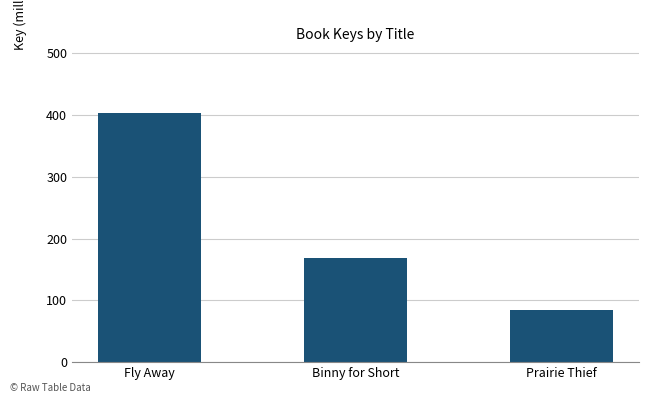

How many bars are there in total?

3